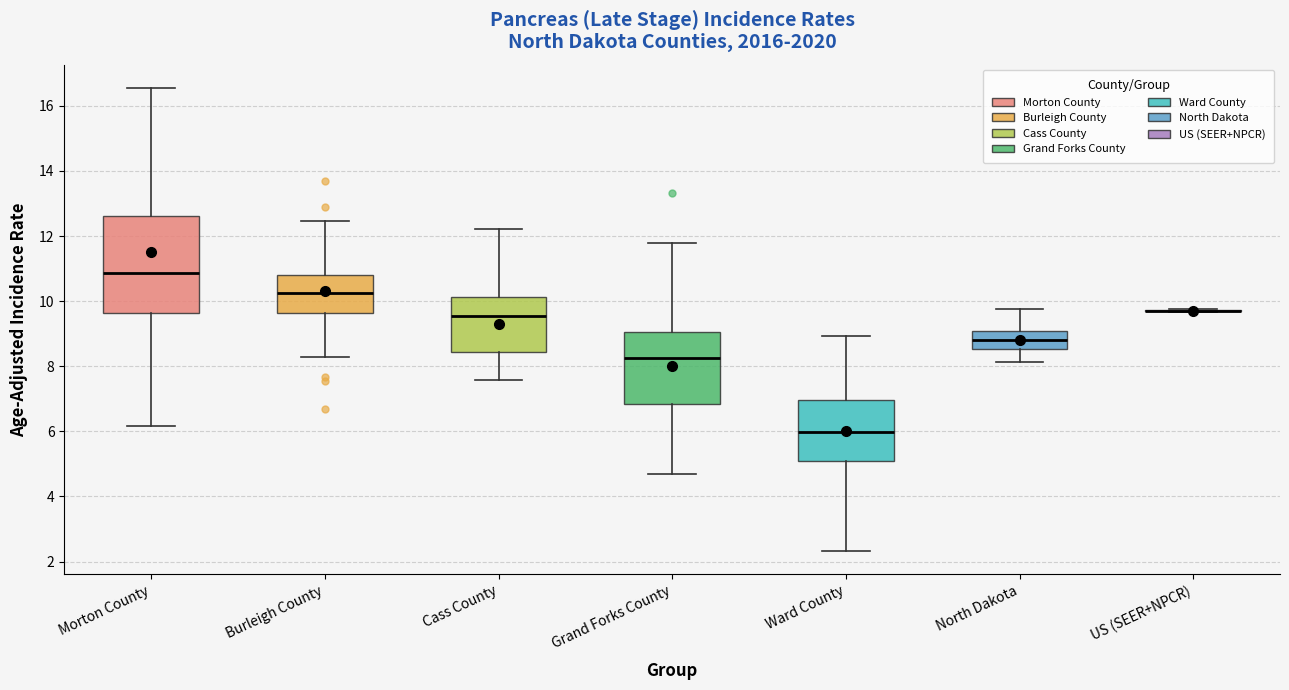

Reading left to right, transcribe this box plot: for each box, give where its median line is, the range the box spans, and where its two whiskers end, as read against the y-axis. The values are not printed on the chart, so give them approximately, as read against the axis.

Morton County: median 10.8, box 9.6 to 12.6, whiskers 6.2 to 16.6
Burleigh County: median 10.2, box 9.6 to 10.8, whiskers 8.2 to 12.4
Cass County: median 9.6, box 8.4 to 10.2, whiskers 7.6 to 12.2
Grand Forks County: median 8.2, box 6.8 to 9.0, whiskers 4.6 to 11.8
Ward County: median 6.0, box 5.0 to 7.0, whiskers 2.4 to 9.0
North Dakota: median 8.8, box 8.6 to 9.0, whiskers 8.2 to 9.8
US (SEER+NPCR): box collapsed to a line at 9.8, whiskers 9.6 to 9.8